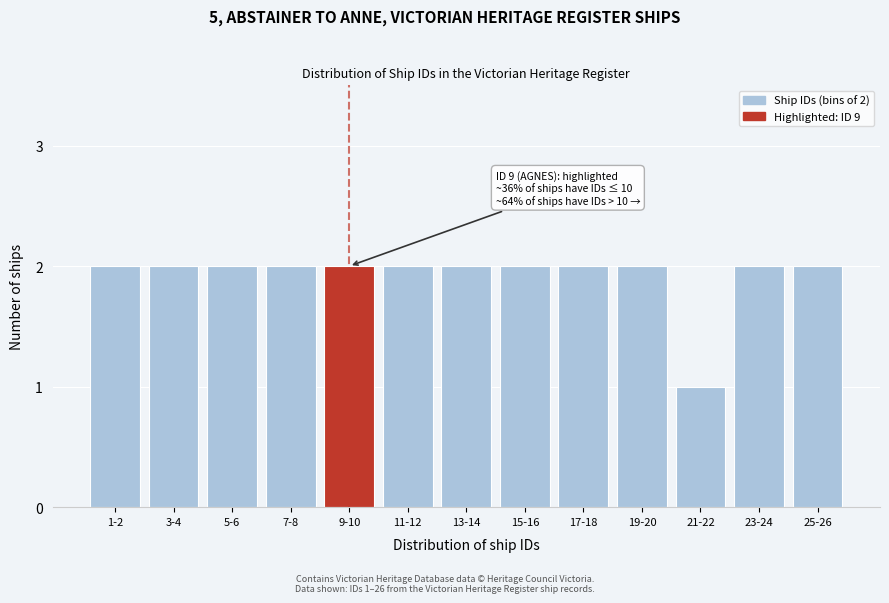

Reading right to left, list all the values displayed in this chart.

25-26=2	23-24=2	21-22=1	19-20=2	17-18=2	15-16=2	13-14=2	11-12=2	9-10=2	7-8=2	5-6=2	3-4=2	1-2=2